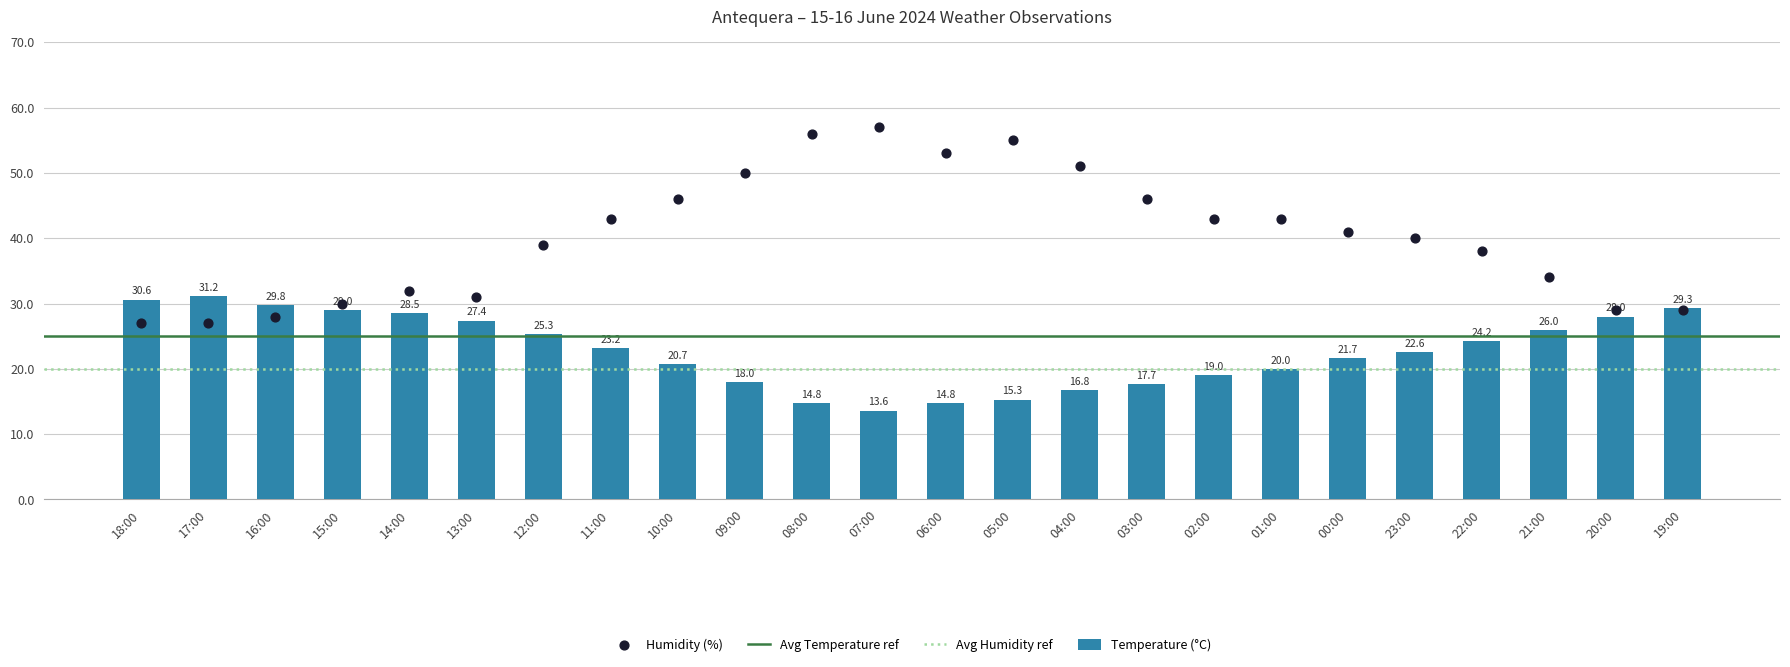

At how many categories does at least one series exceed 42?

11